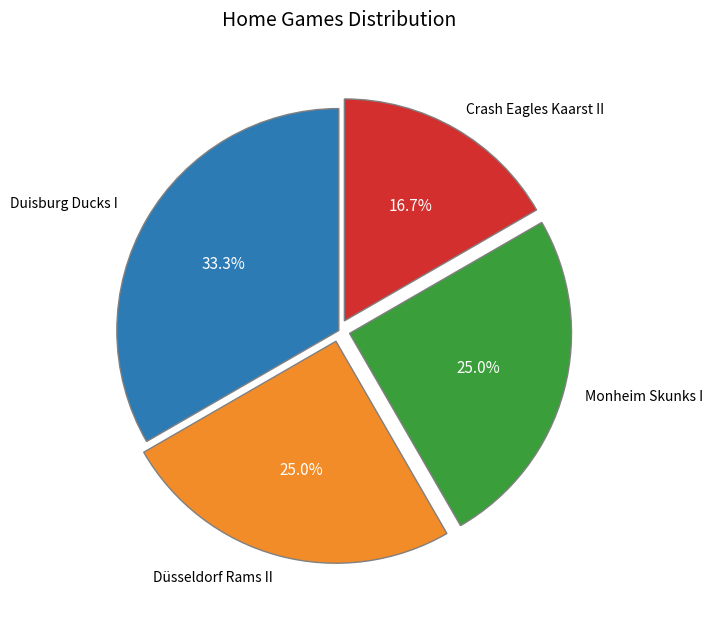

Is there any slice that represents more than half of the pie?

No